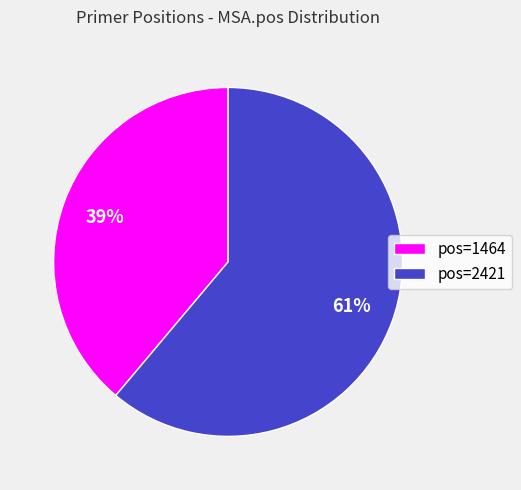

To the nearest percent, what portion does pos=2421 represent?

61%